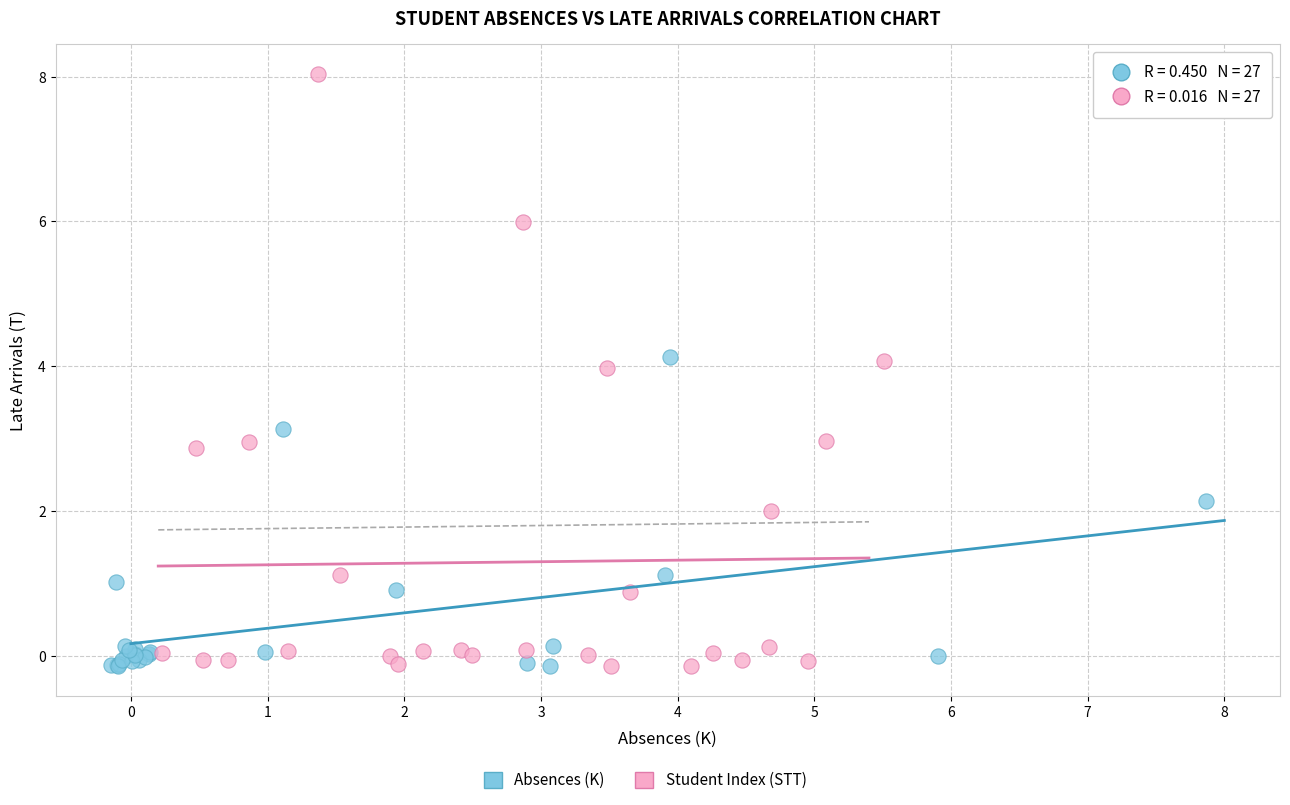

Which series has the widest spread of Y values?

Student Index (STT)